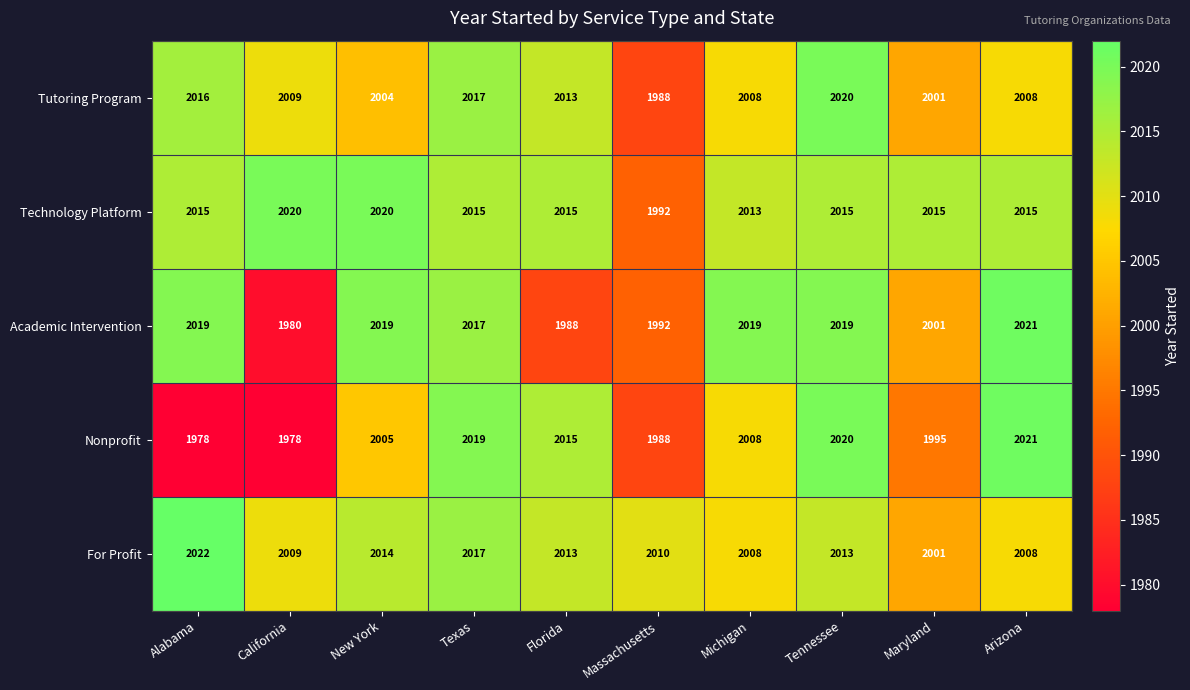

How many data points does each series have?

10